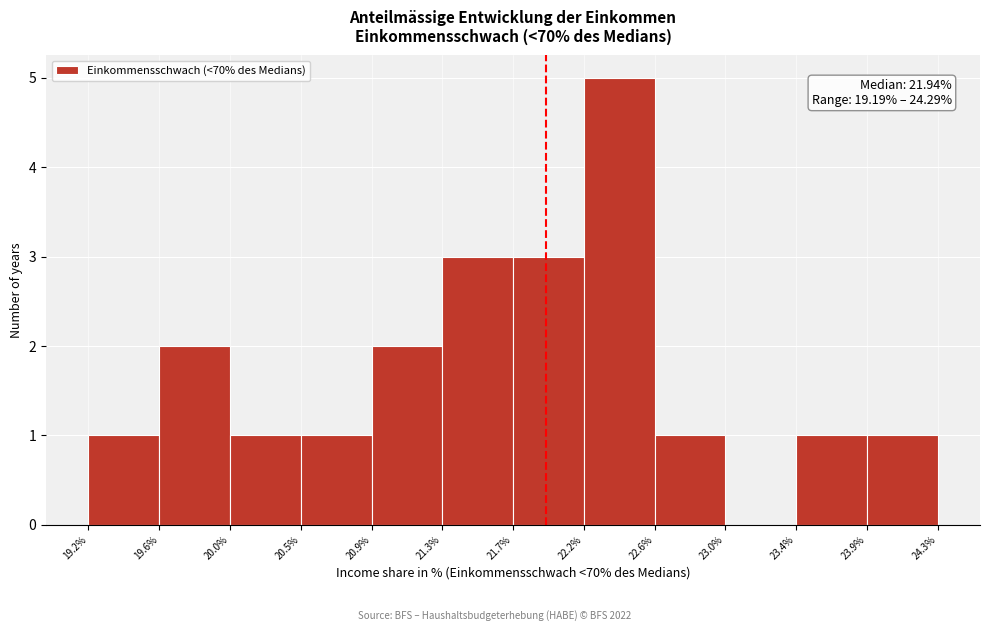

Which range on the x-axis has the tallest bar?

22.2% to 22.6%